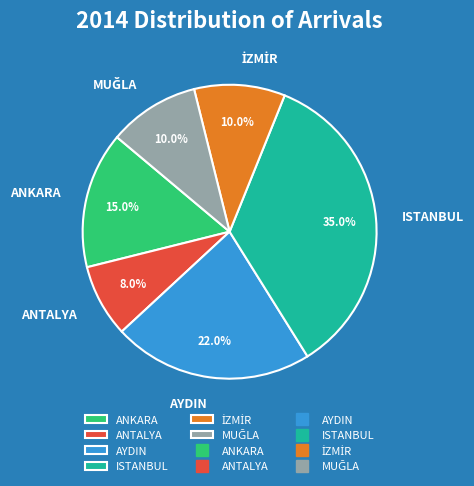

What is the total percentage of ANTALYA and AYDIN?

30.0%